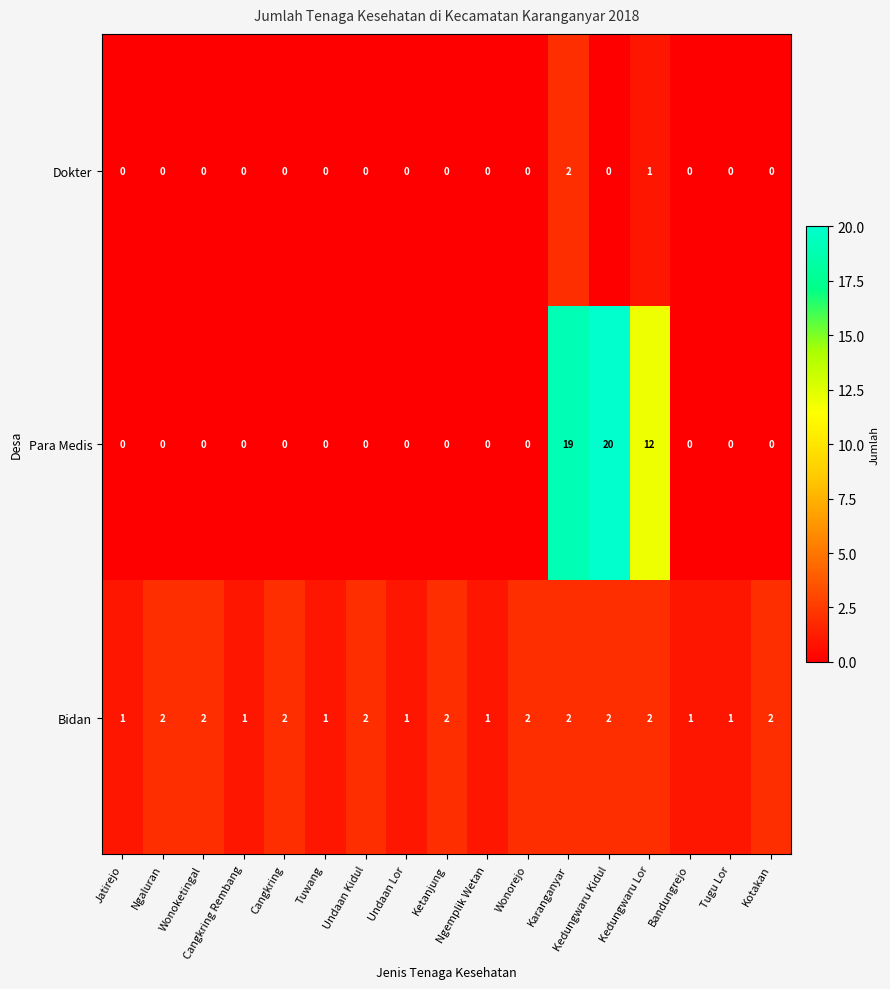

Where is Para Medis nearest to the value 10?

Kedungwaru Lor